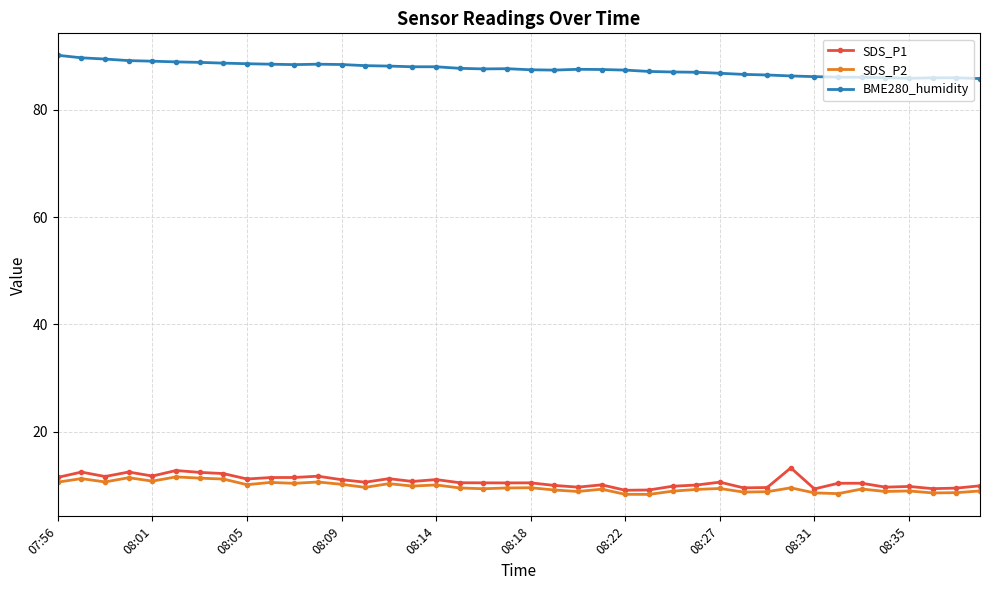

True or false: BME280_humidity has more than 1 points higher than both neighbors.

True